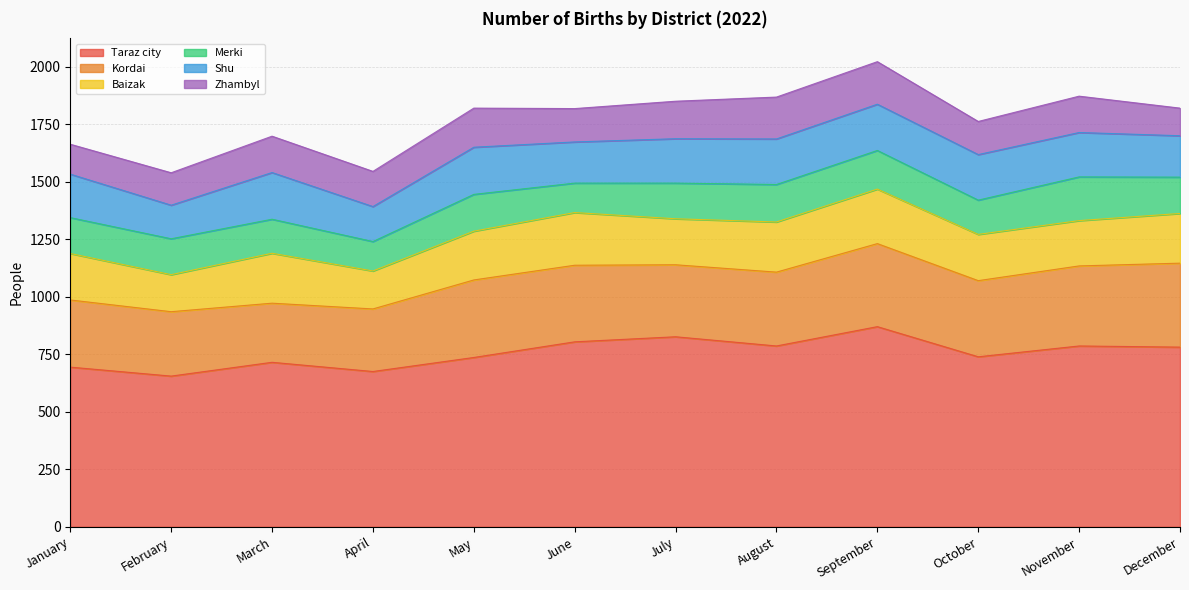

Reading left to right, extract all data points from this chart.

Taraz city: January=694	February=655	March=715	April=675	May=736	June=804	July=826	August=786	September=870	October=739	November=786	December=781
Kordai: January=292	February=280	March=257	April=272	May=337	June=333	July=313	August=321	September=361	October=331	November=348	December=365
Baizak: January=202	February=161	March=217	April=165	May=212	June=229	July=200	August=218	September=237	October=201	November=197	December=216
Merki: January=156	February=156	March=148	April=128	May=160	June=128	July=155	August=163	September=168	October=149	November=190	December=158
Shu: January=189	February=146	March=203	April=152	May=205	June=179	July=193	August=198	September=201	October=198	November=193	December=180
Zhambyl: January=130	February=141	March=158	April=153	May=170	June=145	July=163	August=182	September=185	October=144	November=158	December=120